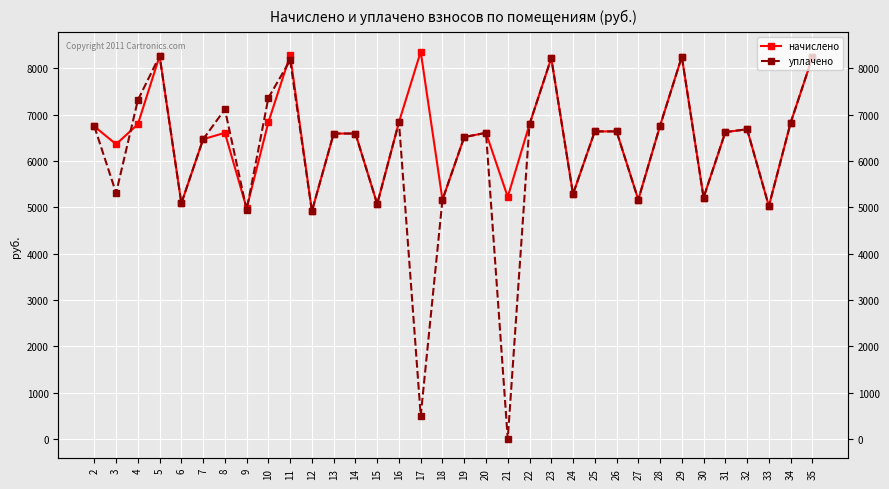

Is it true that начислено equals 10509.7 at 32?

False